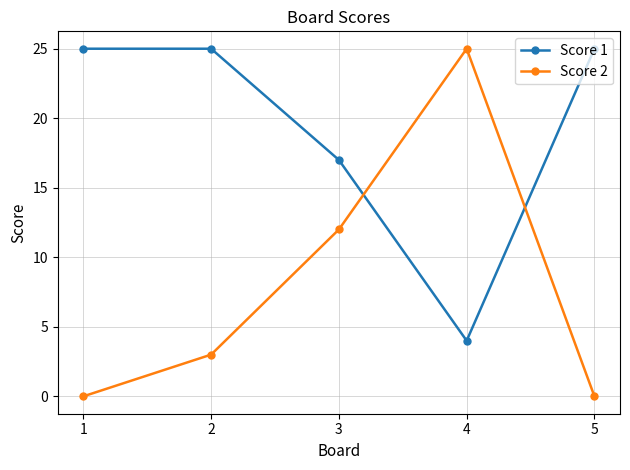

What is the maximum value shown in the chart?

25